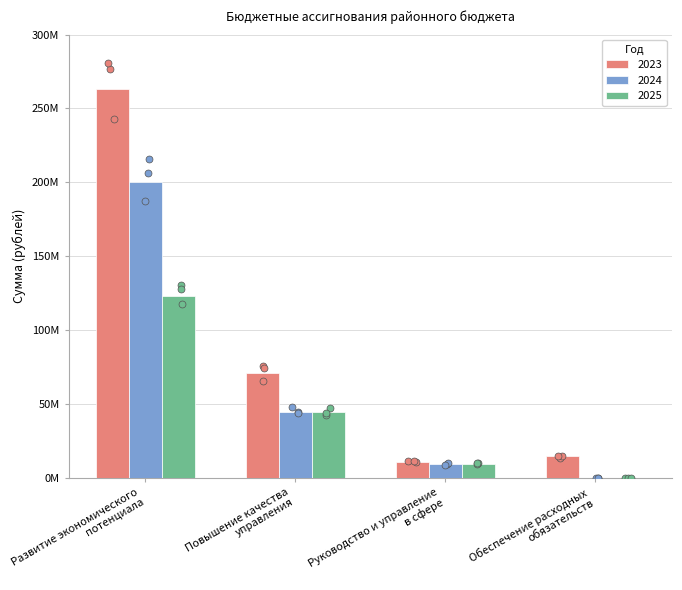

What are all the series names shown in the legend?

2023, 2024, 2025